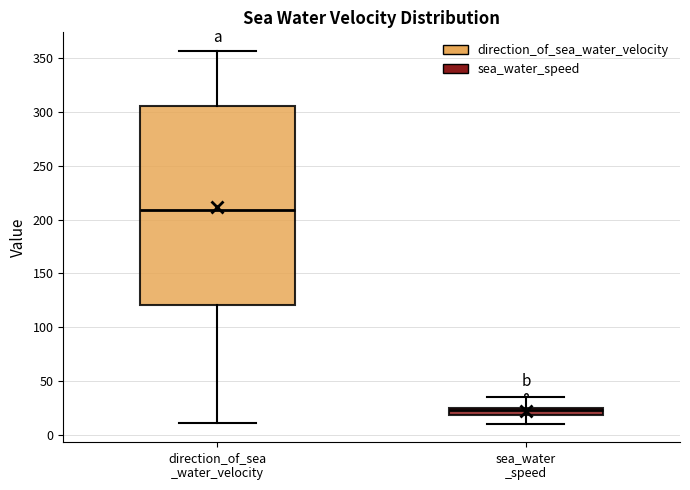

Which box's median line is the highest?

direction_of_sea _water_velocity